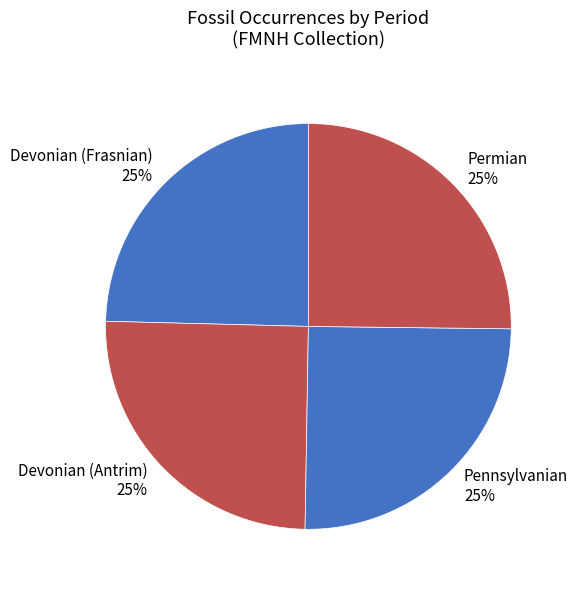

To the nearest percent, what is the average slice percentage?

25%